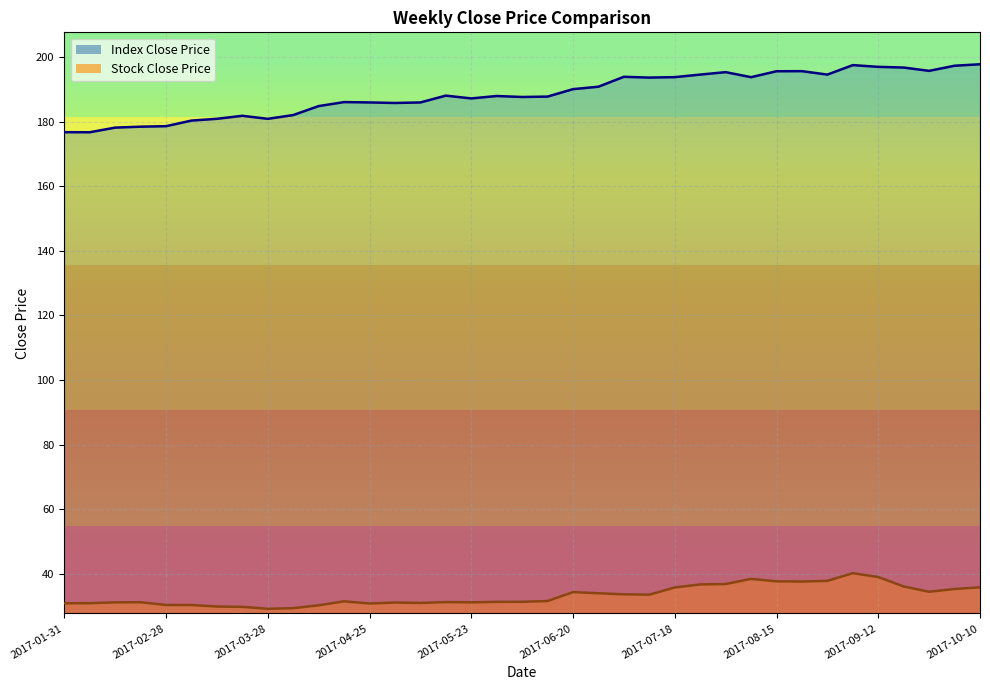

Reading left to right, extract all data points from this chart.

Index Close Price: 176.7	176.7	178.1	178.4	178.6	180.3	180.9	181.8	180.9	182.0	184.8	186.0	185.9	185.8	185.9	188.1	187.2	187.9	187.6	187.8	190.0	190.8	193.9	193.6	193.8	194.6	195.3	193.8	195.6	195.6	194.6	197.5	197.0	196.7	195.7	197.3	197.8
Stock Close Price: 30.9	30.9	31.2	31.2	30.4	30.4	29.9	29.8	29.2	29.4	30.3	31.5	30.8	31.1	31.0	31.3	31.2	31.3	31.4	31.6	34.3	34.0	33.7	33.6	35.8	36.7	36.9	38.4	37.7	37.6	37.8	40.2	39.0	36.1	34.5	35.3	35.8